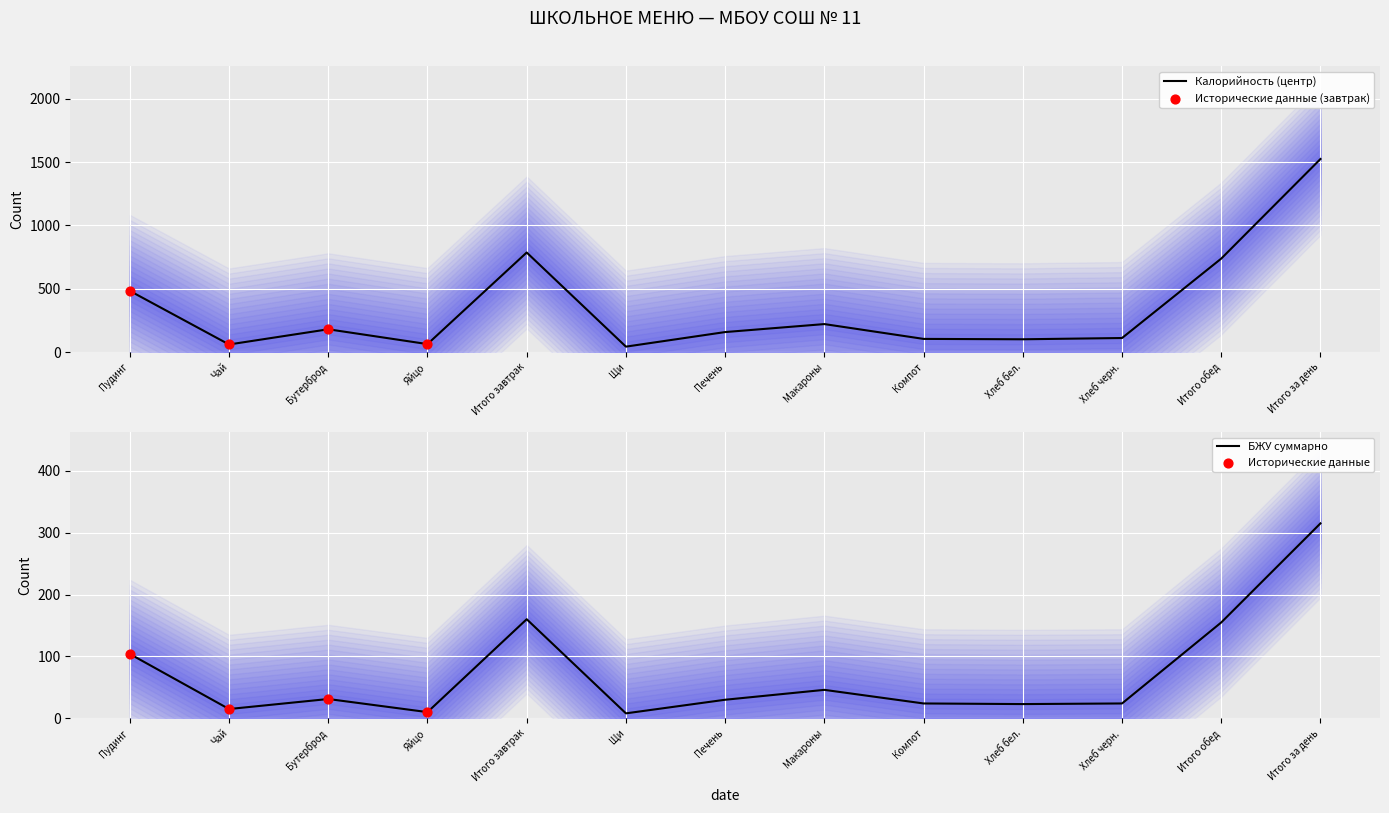

Which series contains the lowest Y value?

Углеводы